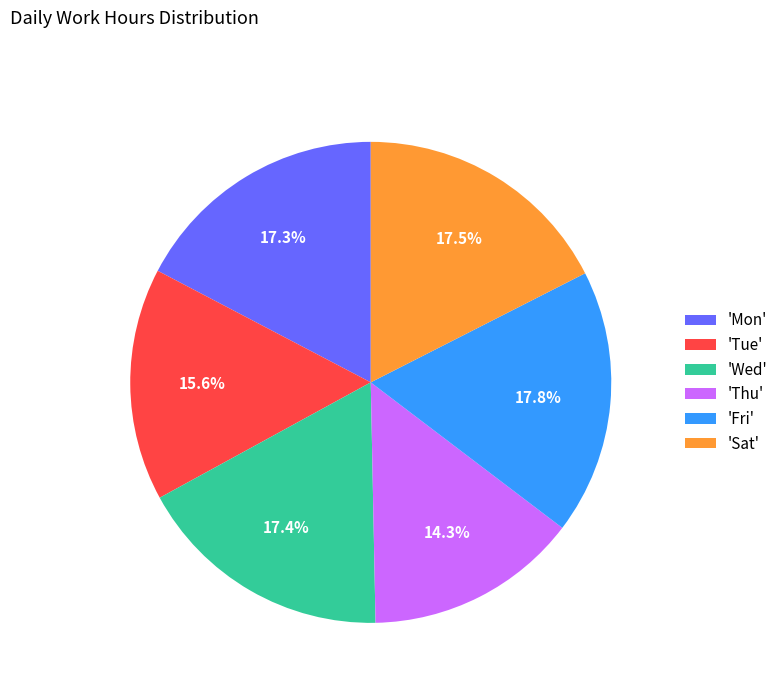

Is there a majority slice in this chart?

No